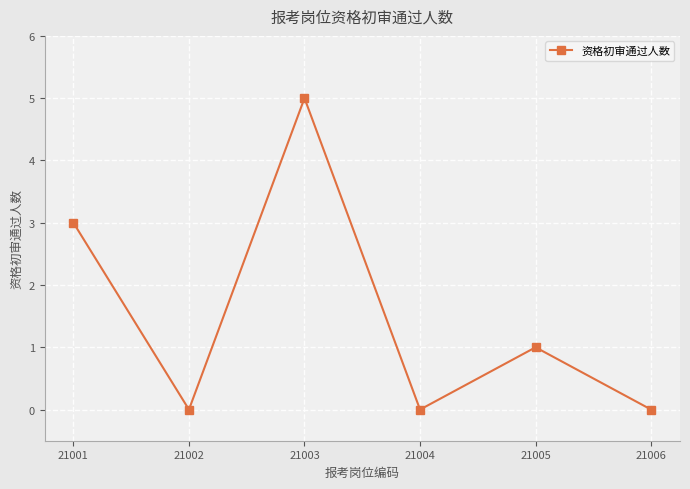

At which label does the data first exceed 1?

21001